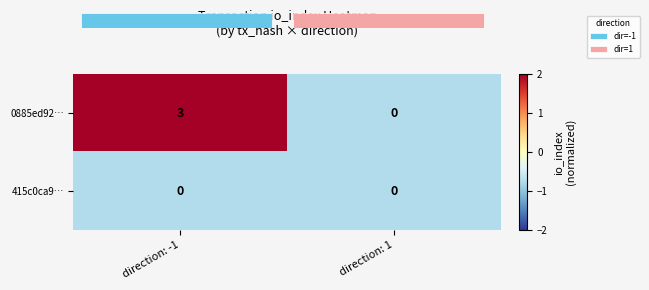

At which category is the sum across all series the highest?

direction: -1